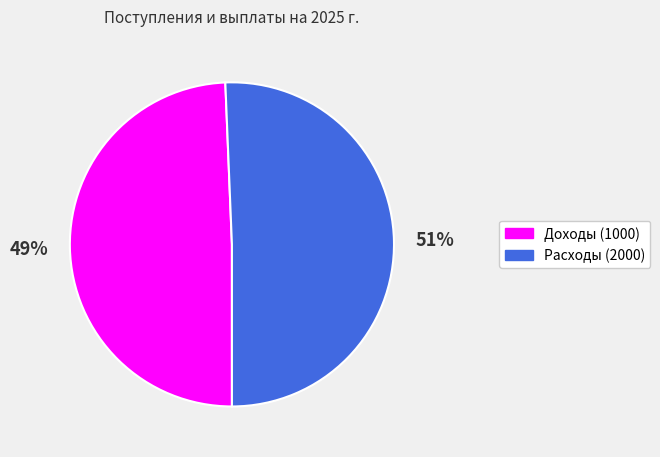

To the nearest percent, what portion does Расходы (2000) represent?

51%